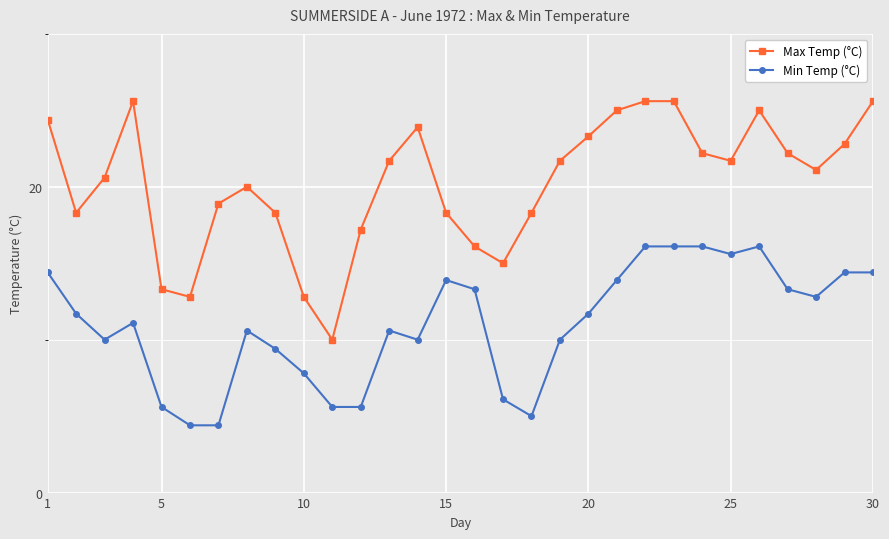

At how many categories does at least one series exceed 7?

30